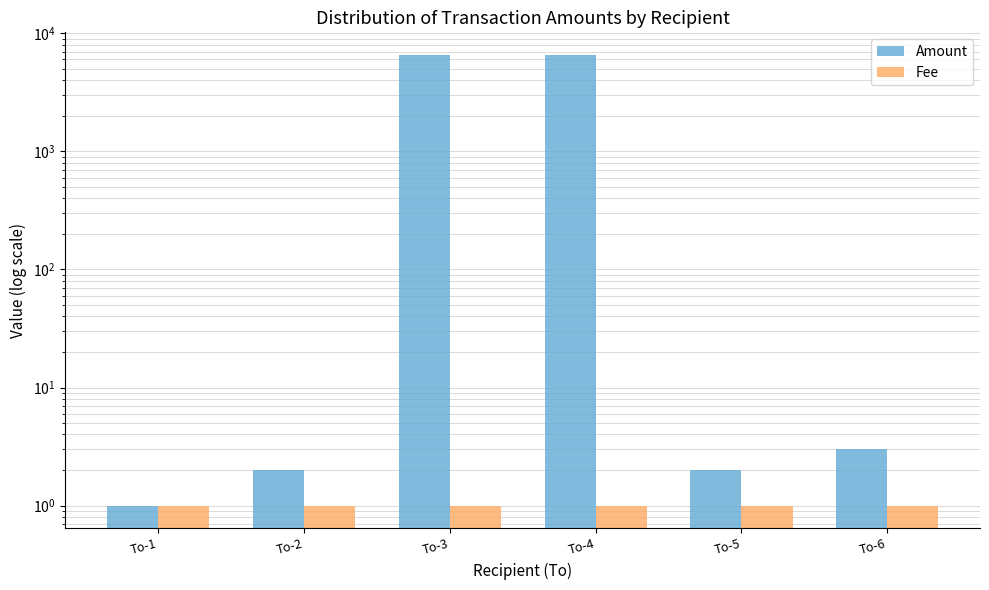

What is the sum of all Amount values?

13130.0